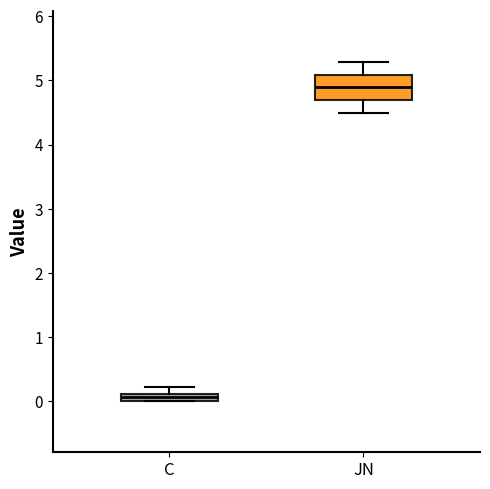

Comparing the boxes themselves (not the whiskers), which one is the tallest?

JN